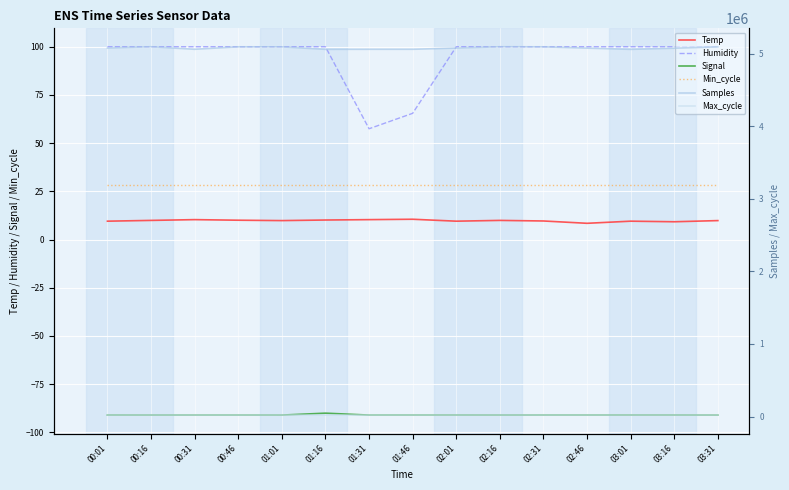

True or false: Samples and Max_cycle cross at least once.

False